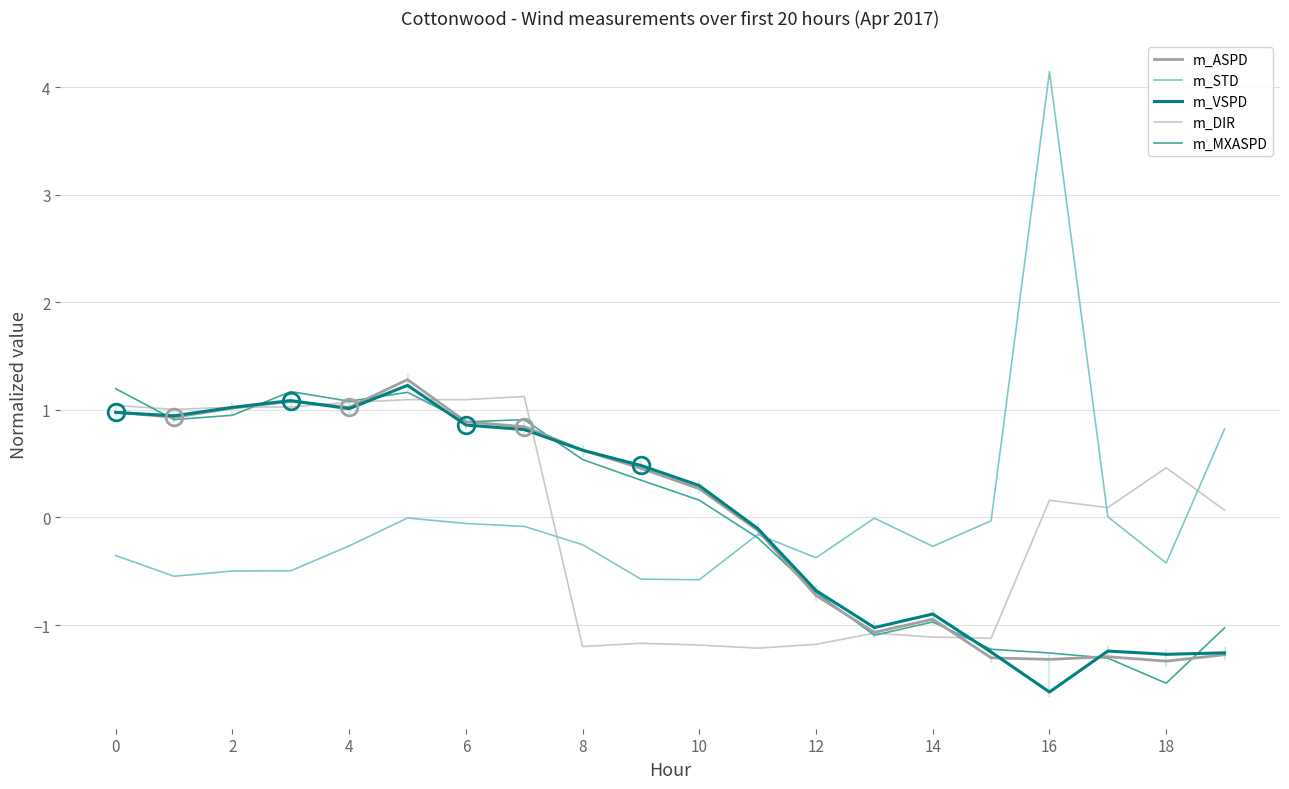

At which label does m_STD reach its peak?

16